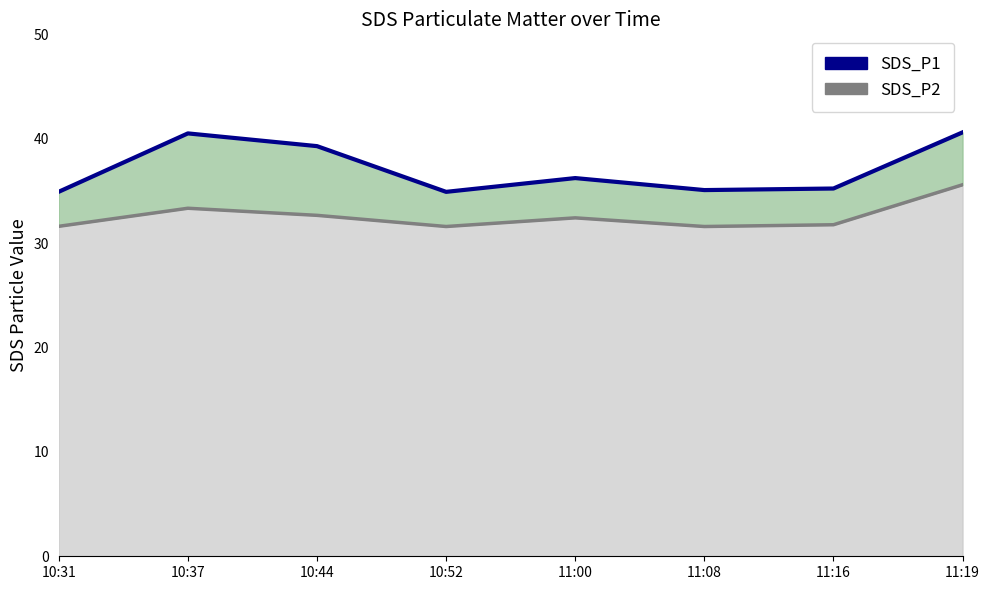

The value at 11:16 is 35.2. True or false?

True